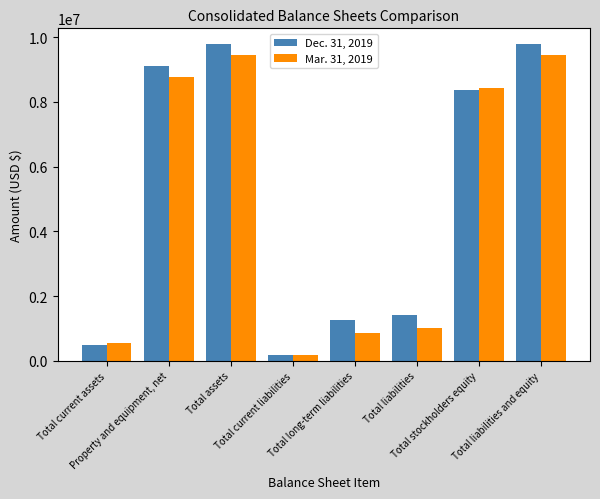

What is the value of the Dec. 31, 2019 bar at the 5th from the left?

1265039